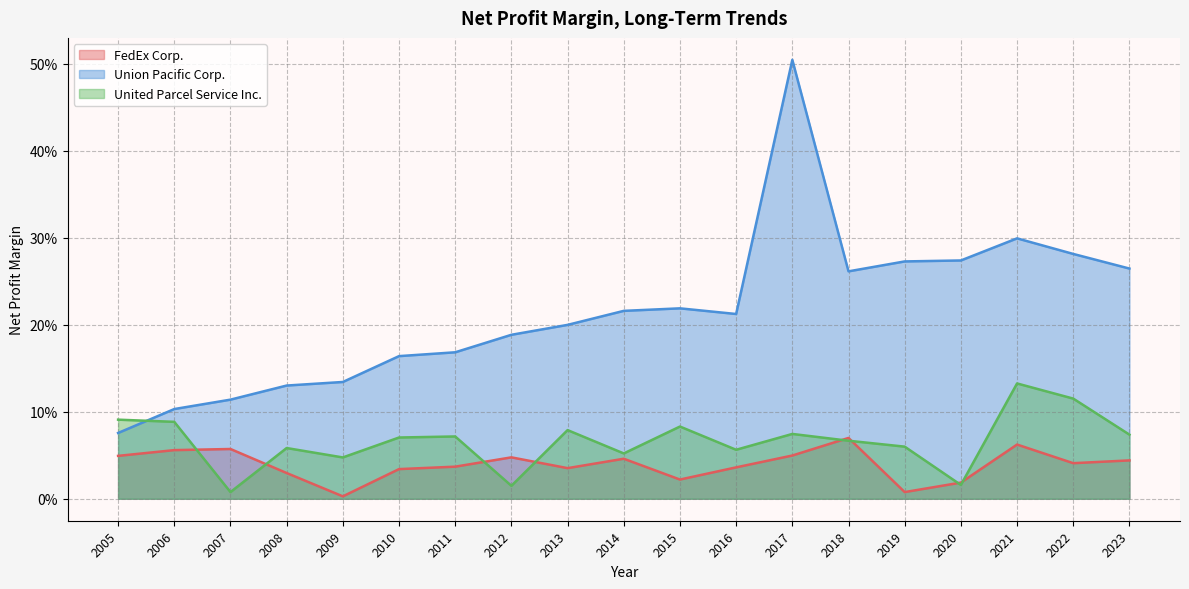

List the series in order of their overall mean, lowest first.

FedEx Corp., United Parcel Service Inc., Union Pacific Corp.